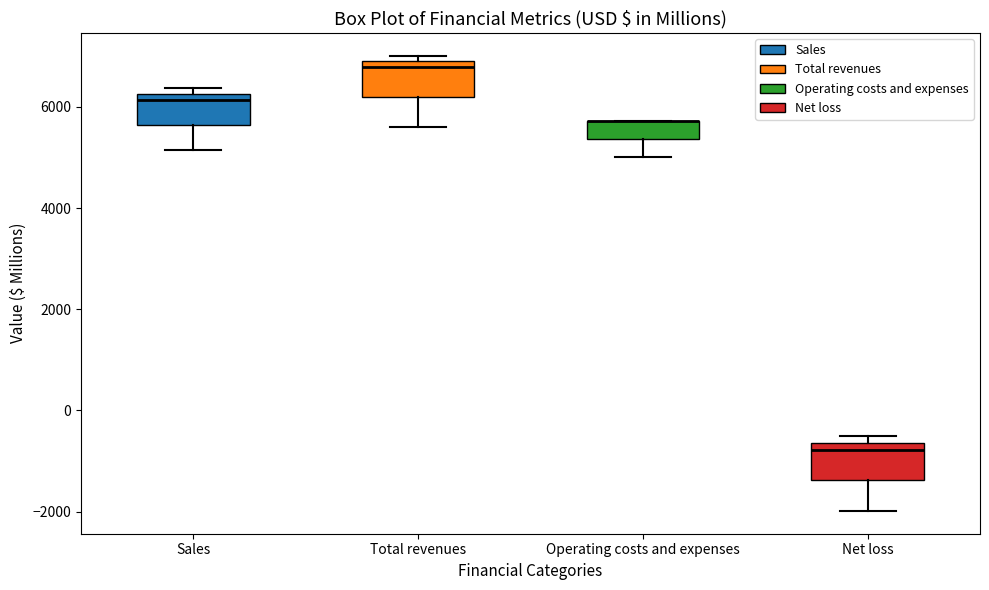

Where does the median line of the box for Total revenues sit on the y-axis? The values are not printed on the chart, so give them approximately, as read against the axis.

6800